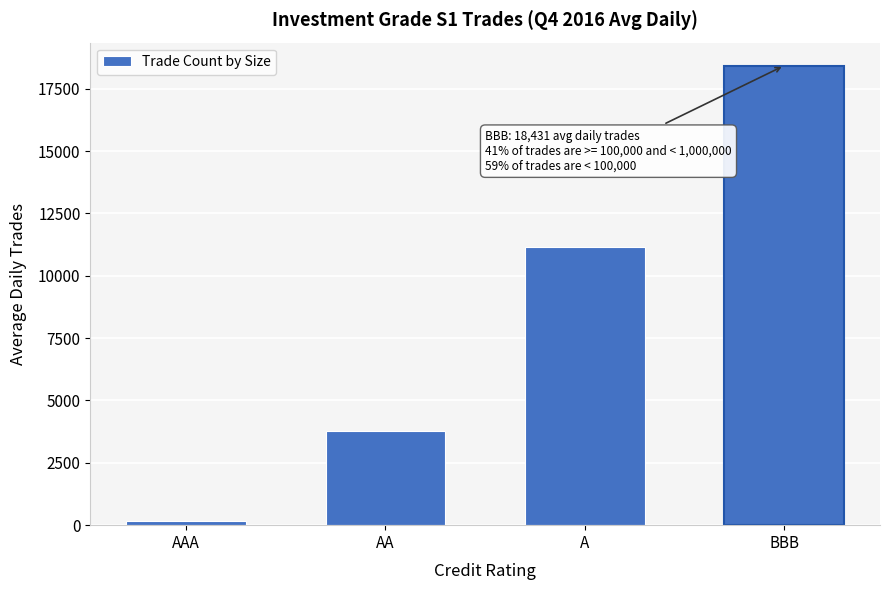

Reading right to left, transcribe all the data shown in this chart.

BBB=18431.5	A=11137.1	AA=3777.2	AAA=163.7